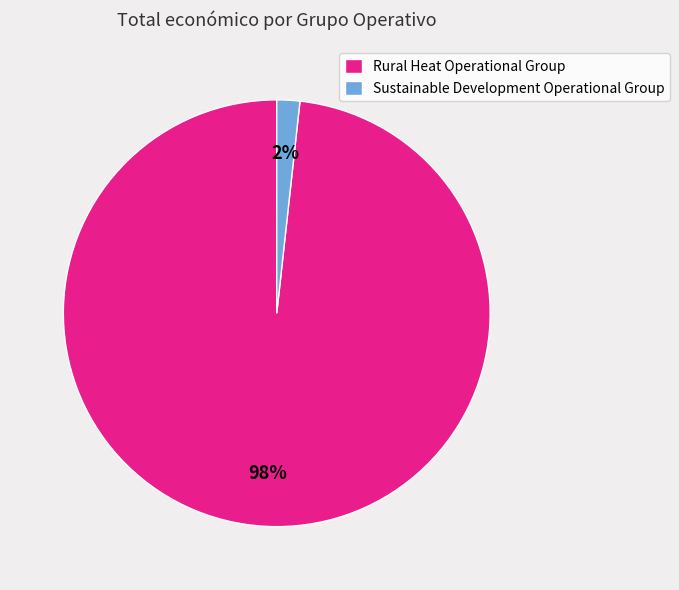

Combined, do Rural Heat Operational Group and Sustainable Development Operational Group account for over 50%?

Yes